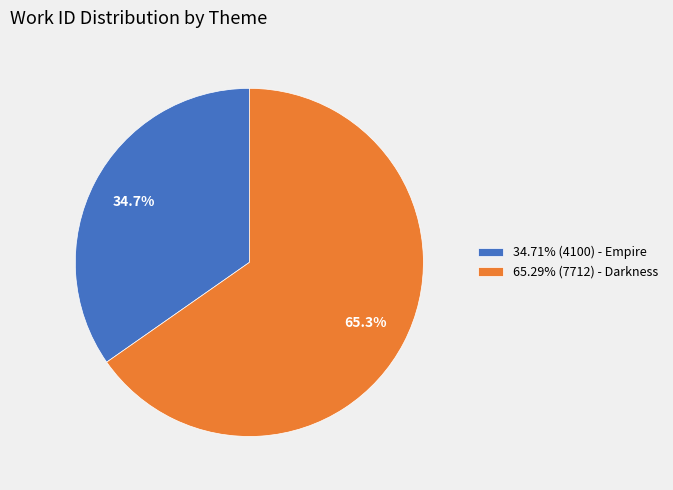

How many segments does this pie chart have?

2